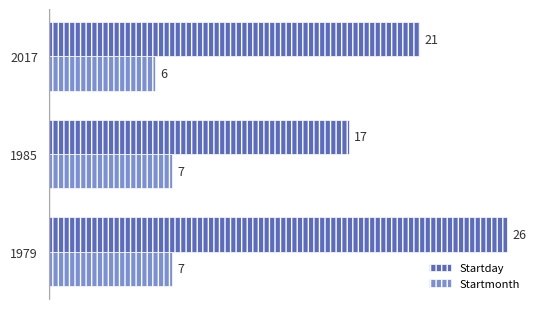

What is the sum of all Startday values?

64